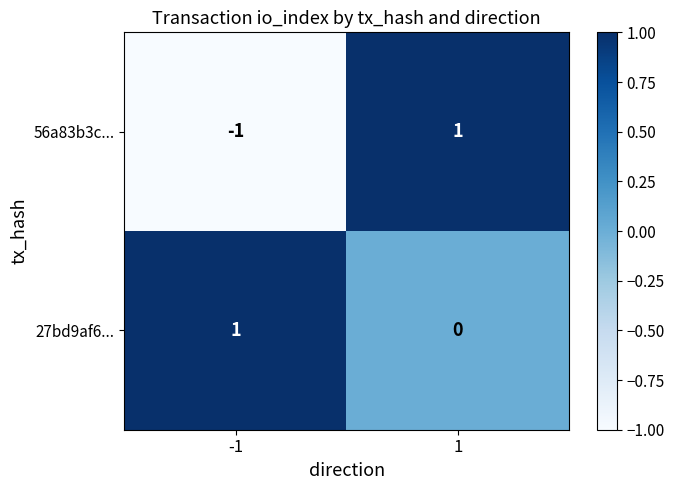

Rank the categories by 56a83b3c... value from highest to lowest.

1, -1